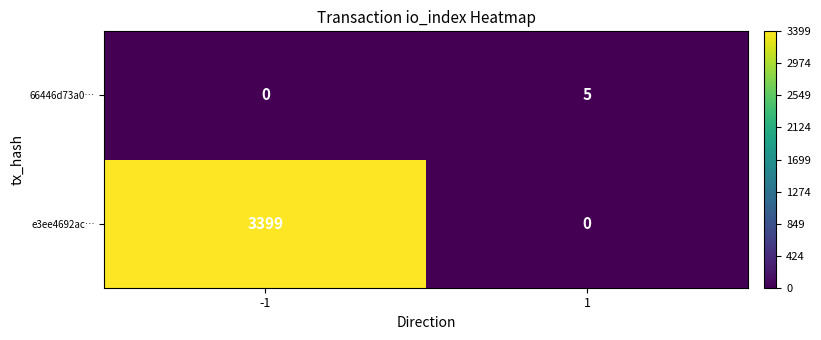

How many categories are shown in the chart?

2